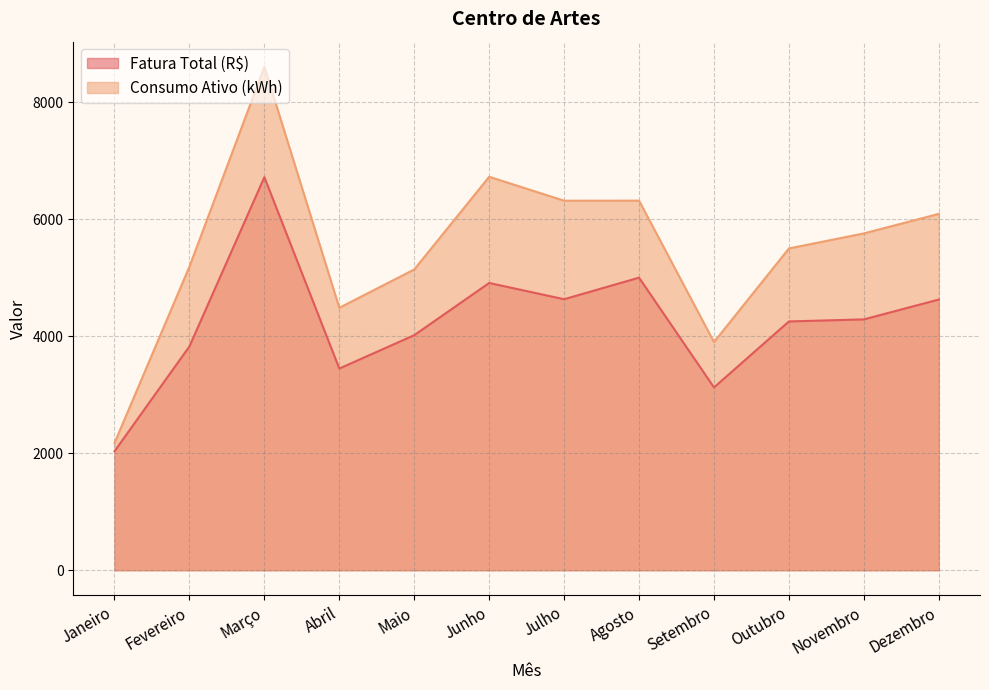

What is the sum of all Consumo Ativo (kWh) values?

66190.0